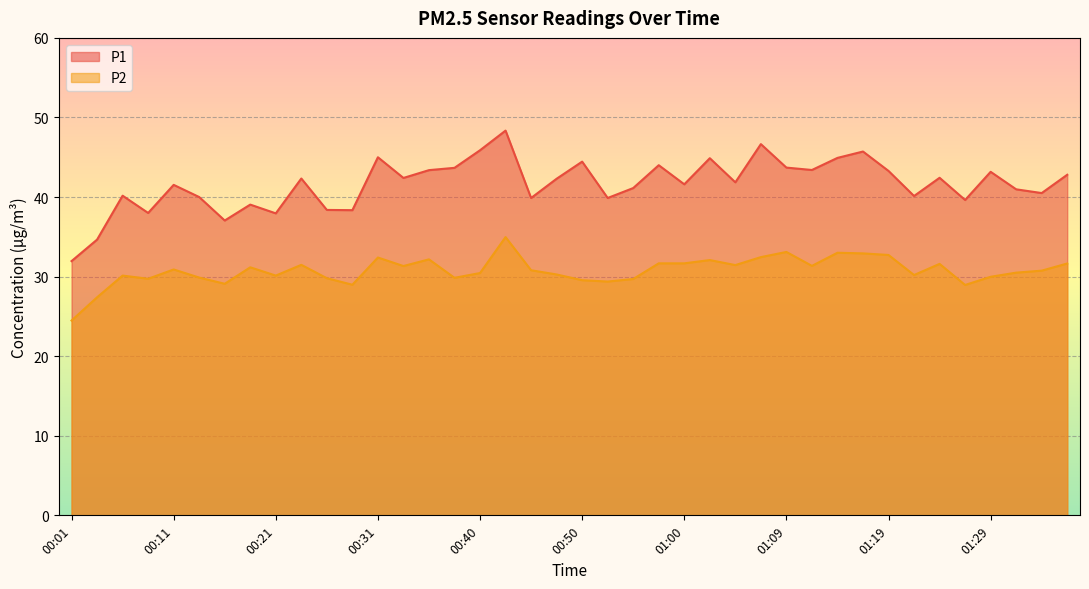

At how many categories does at least one series exceed 42?

20